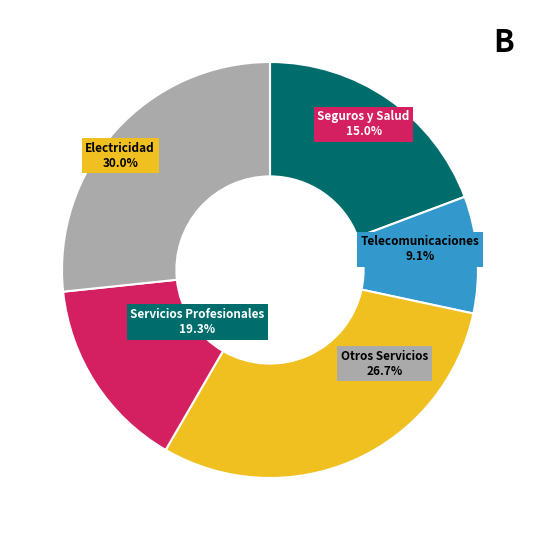

Is there a majority slice in this chart?

No